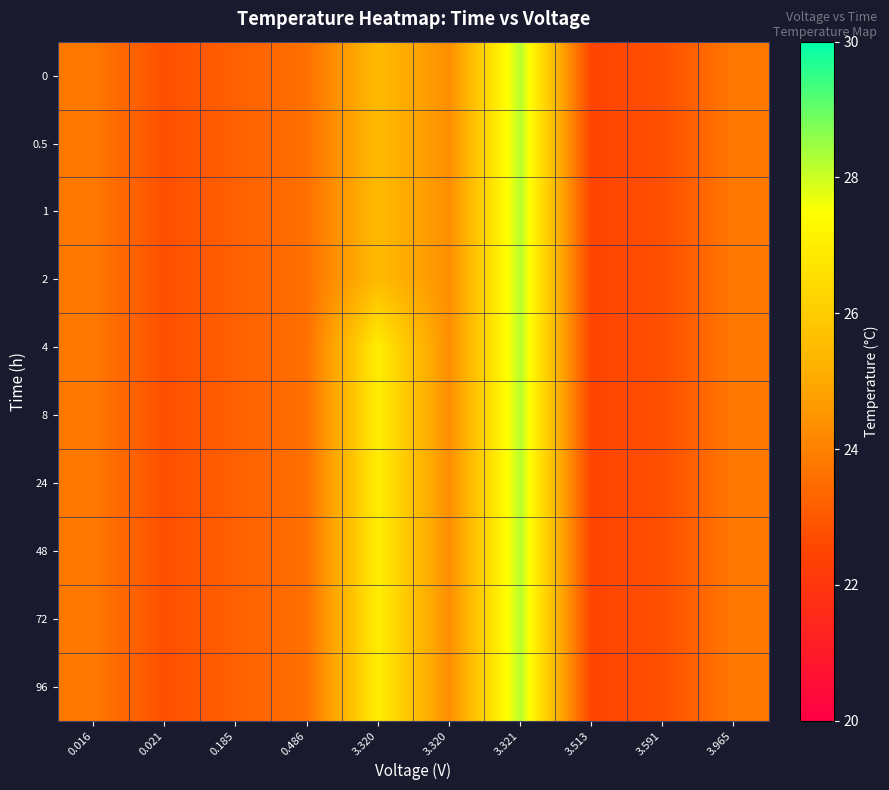

Reading left to right, transcribe all the data shown in this chart.

0: 0.016=23.8	0.021=22.8	0.185=23.2	0.486=23.6	3.320=25.5	3.320=24.3	3.321=28.2	3.513=22.5	3.591=22.8	3.965=23.8
0.5: 0.016=23.8	0.021=22.8	0.185=23.2	0.486=23.6	3.320=25.5	3.320=24.3	3.321=28.2	3.513=22.5	3.591=22.8	3.965=23.8
1: 0.016=23.8	0.021=22.8	0.185=23.2	0.486=23.6	3.320=25.5	3.320=24.3	3.321=28.2	3.513=22.5	3.591=22.8	3.965=23.8
2: 0.016=23.8	0.021=22.8	0.185=23.2	0.486=23.6	3.320=25.5	3.320=24.3	3.321=28.2	3.513=22.5	3.591=22.8	3.965=23.8
4: 0.016=23.8	0.021=22.8	0.185=23.2	0.486=23.6	3.320=27.0	3.320=24.3	3.321=28.2	3.513=22.5	3.591=22.8	3.965=23.8
8: 0.016=23.8	0.021=22.8	0.185=23.2	0.486=23.6	3.320=27.0	3.320=24.3	3.321=28.2	3.513=22.5	3.591=22.8	3.965=23.8
24: 0.016=23.8	0.021=22.8	0.185=23.2	0.486=23.6	3.320=27.0	3.320=24.3	3.321=28.2	3.513=22.5	3.591=22.8	3.965=23.8
48: 0.016=23.8	0.021=22.8	0.185=23.2	0.486=23.6	3.320=27.0	3.320=24.3	3.321=28.2	3.513=22.5	3.591=22.8	3.965=23.8
72: 0.016=23.8	0.021=22.8	0.185=23.2	0.486=23.6	3.320=27.0	3.320=24.3	3.321=28.2	3.513=22.5	3.591=22.8	3.965=23.8
96: 0.016=23.8	0.021=22.8	0.185=23.2	0.486=23.6	3.320=27.0	3.320=24.3	3.321=28.2	3.513=22.5	3.591=22.8	3.965=23.8